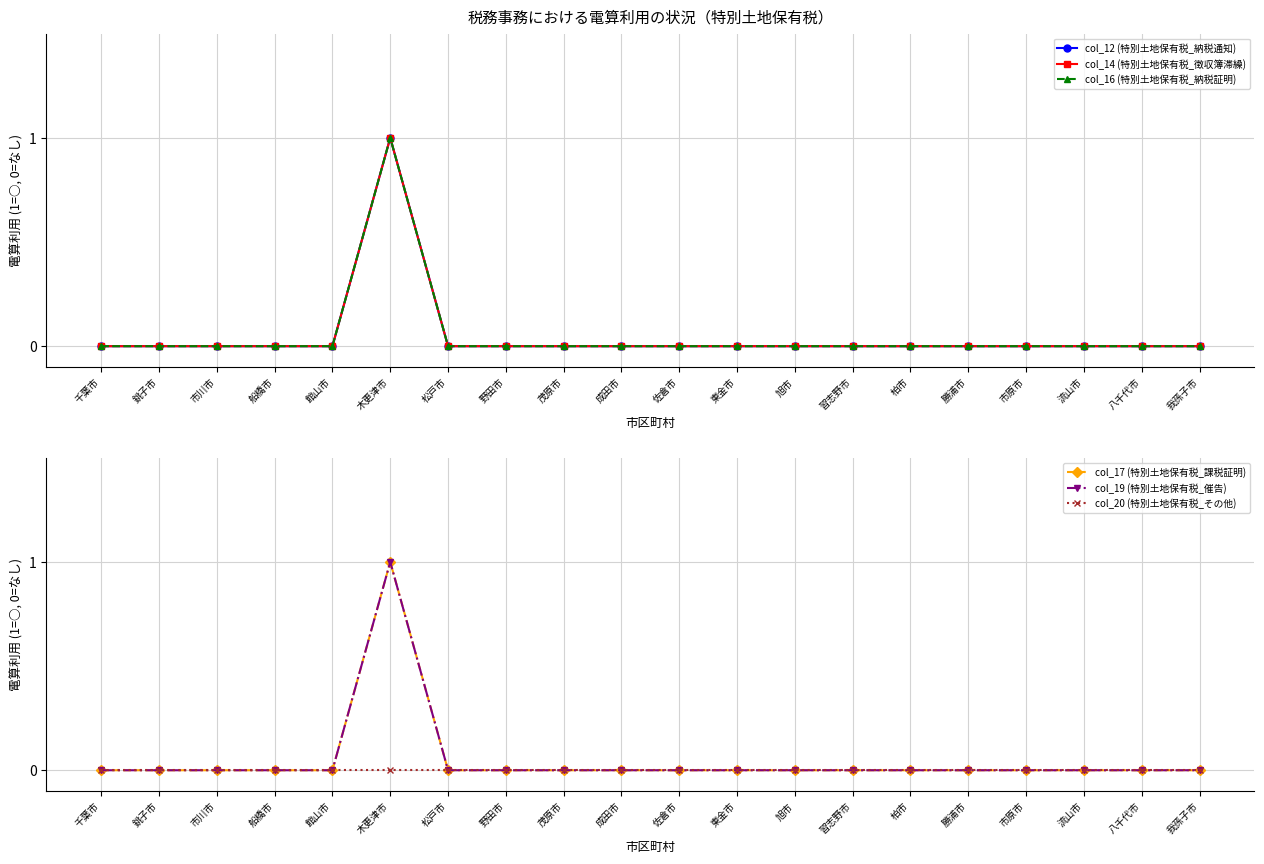

What are all the series names shown in the legend?

col_12 (特別土地保有税_納税通知), col_14 (特別土地保有税_徴収簿滞繰), col_16 (特別土地保有税_納税証明), col_17 (特別土地保有税_課税証明), col_19 (特別土地保有税_催告), col_20 (特別土地保有税_その他)